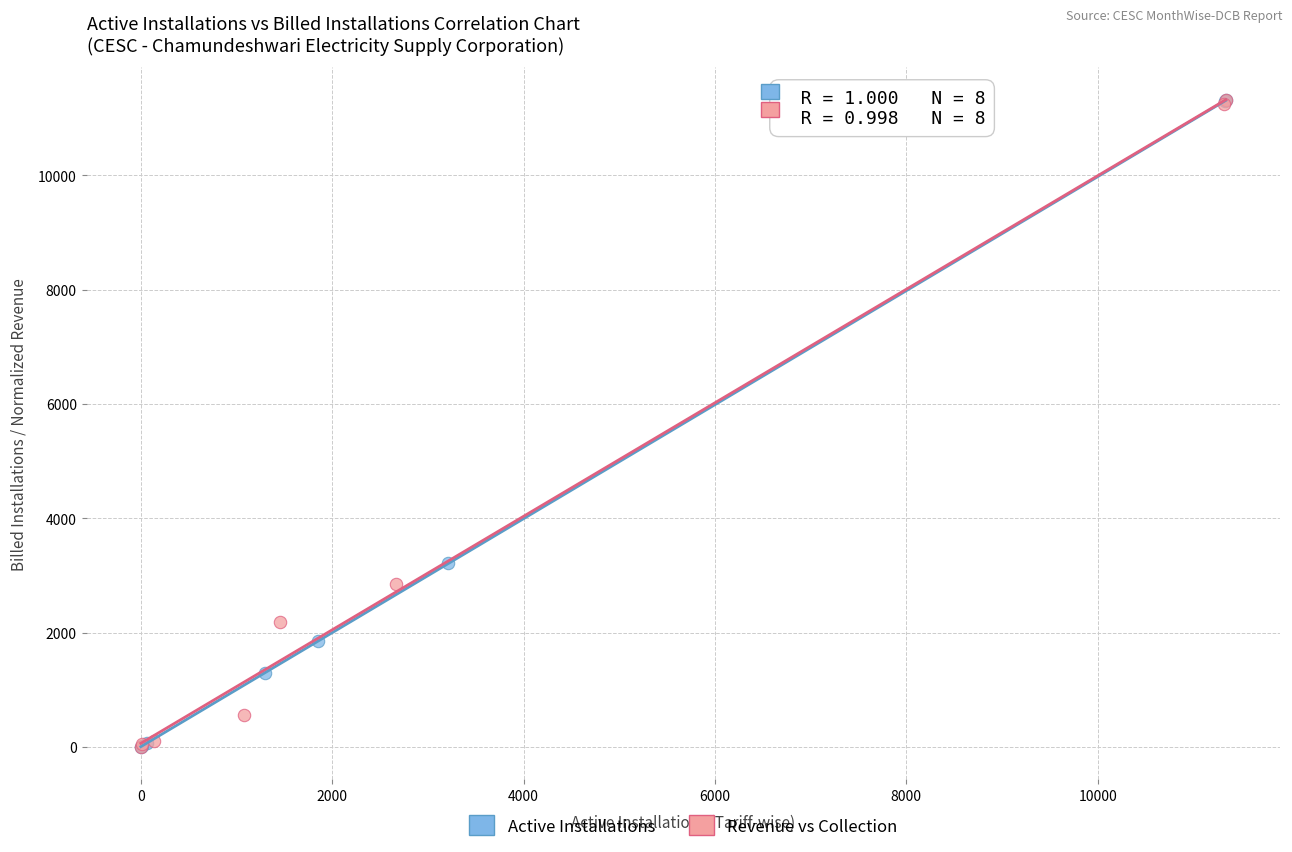

Which series has the widest spread of Y values?

Active Installations